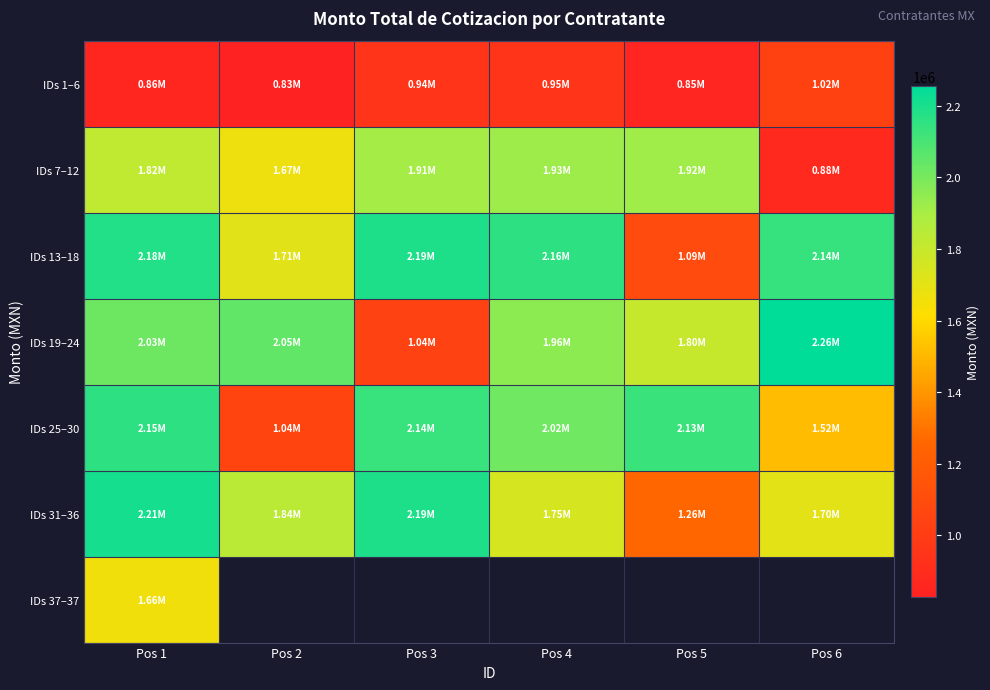

At which label is IDs 31–36 closest to 1735062?

Pos 4